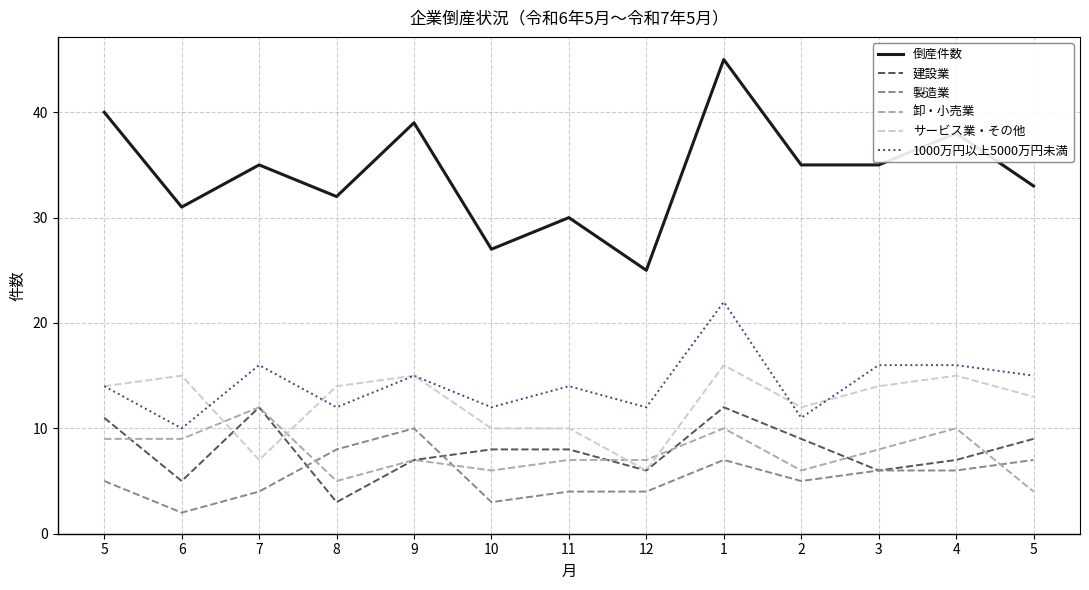

True or false: 1000万円以上5000万円未満 and 建設業 intersect in this chart.

False